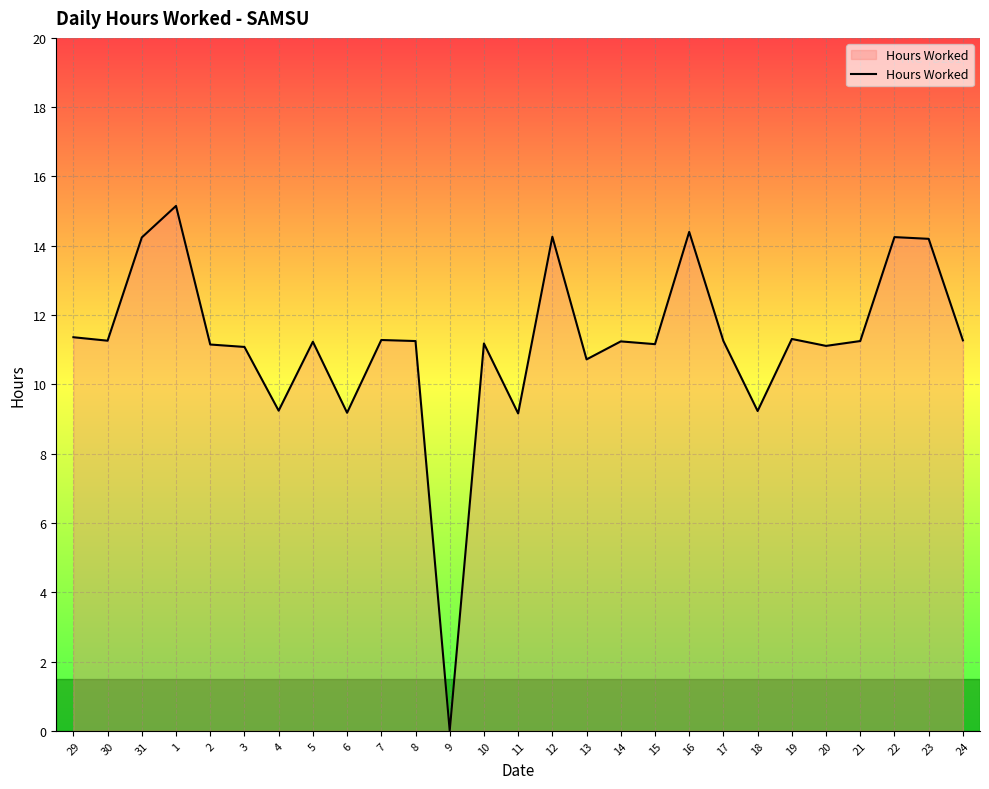

Between 1 and 29, which is larger?

1